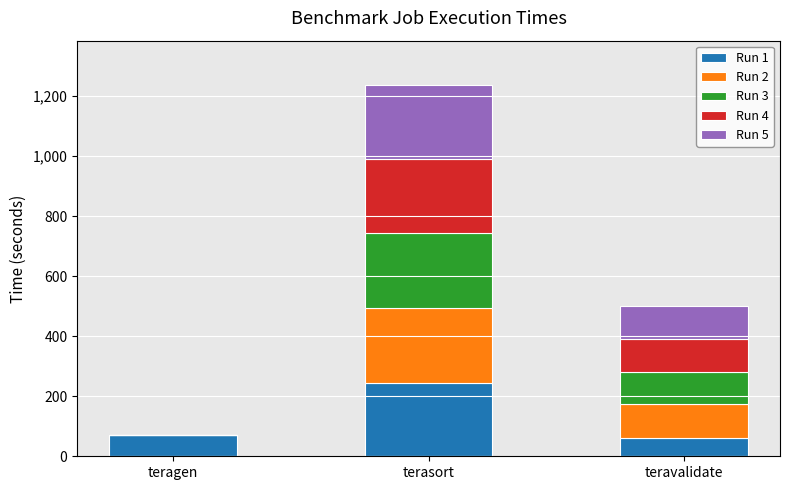

What is the total value across all series at teragen?

71.0